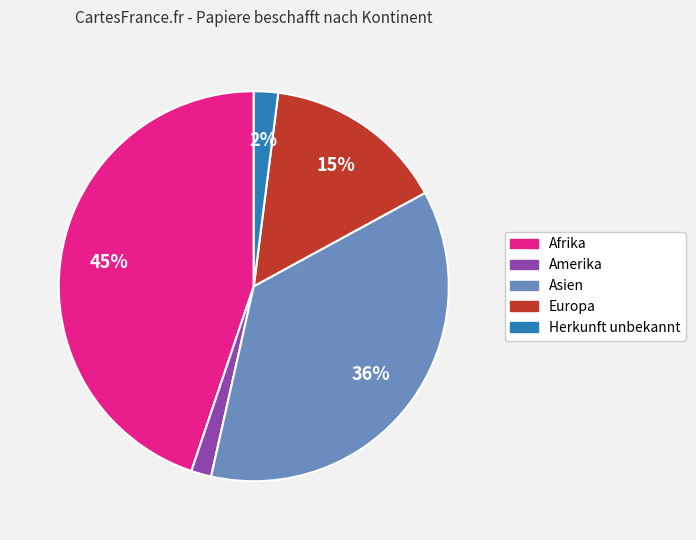

Which slice is the largest?

Afrika